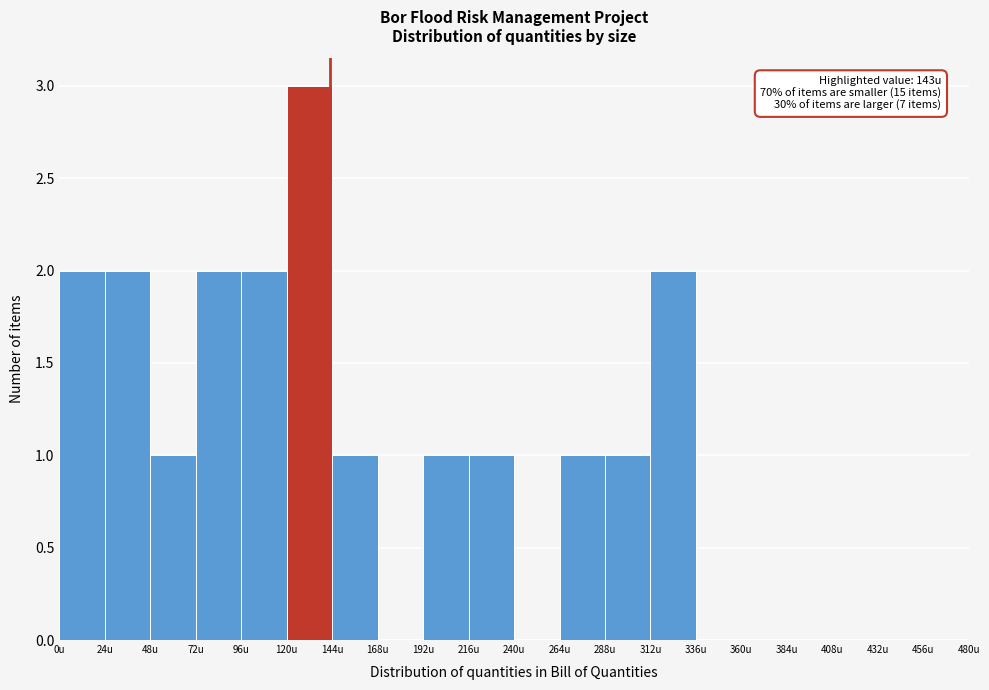

Over which range of the x-axis is the bar tallest?

120 to 144